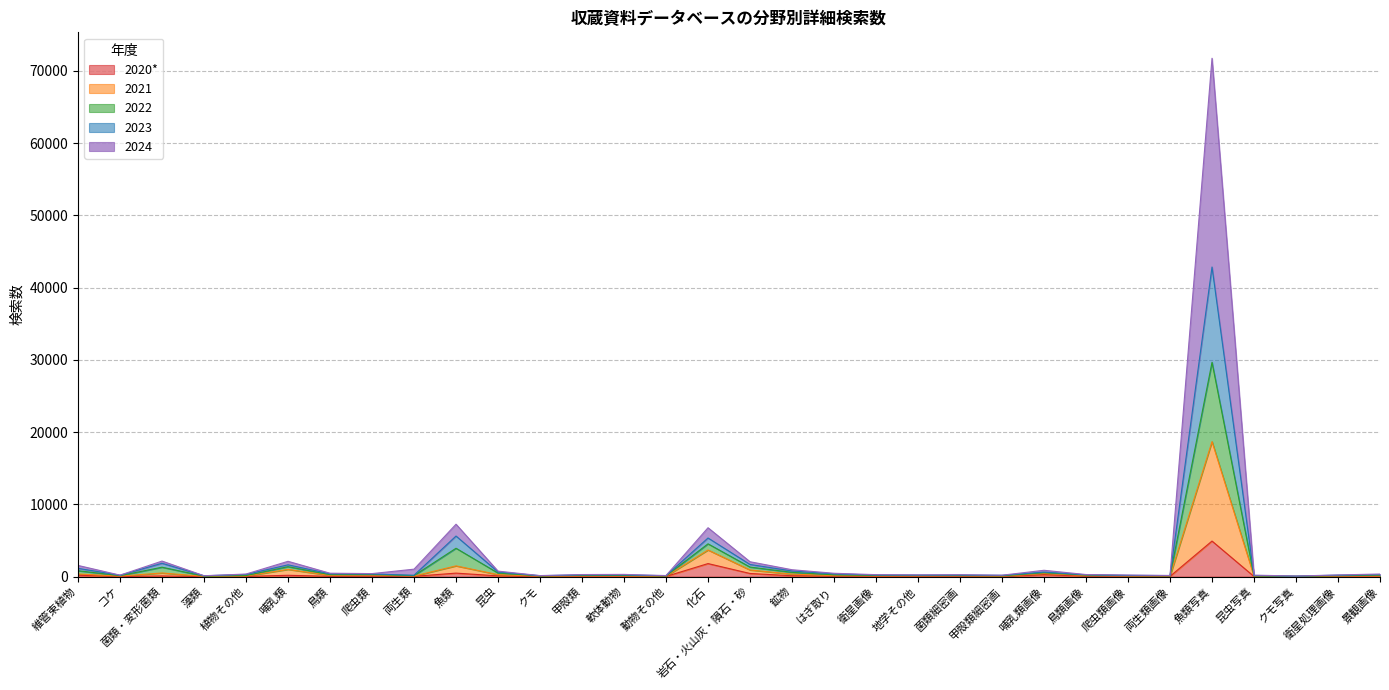

How many interior local valleys does the 2024 series have?

10